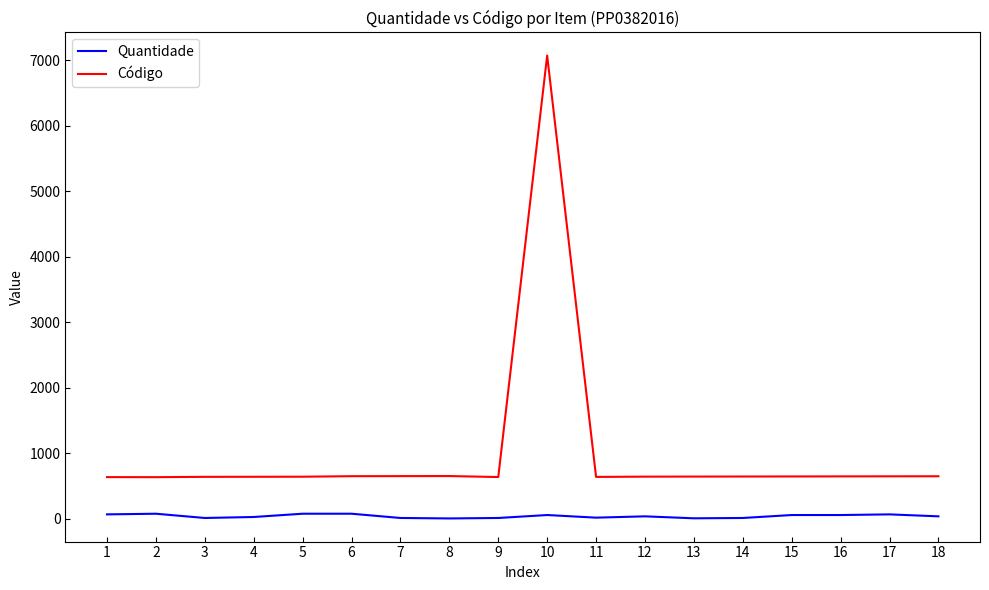

Which series has the largest range (max minus min)?

Código